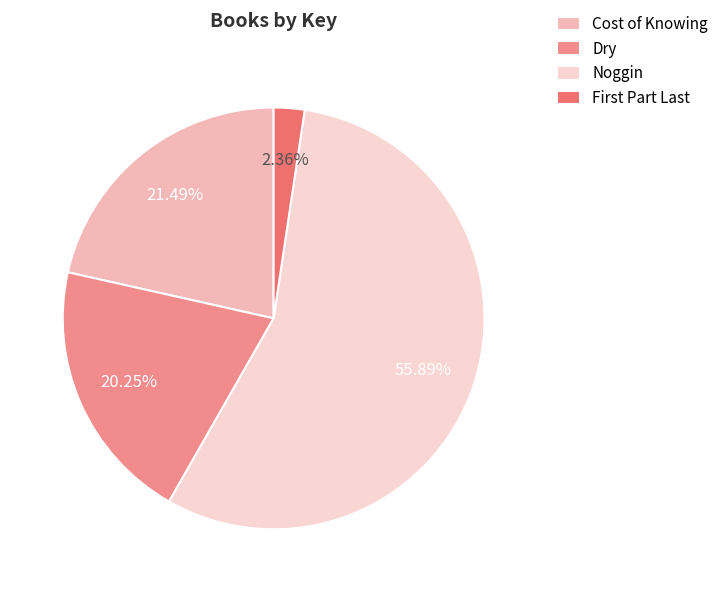

The Noggin slice represents 56% of the pie. True or false?

True